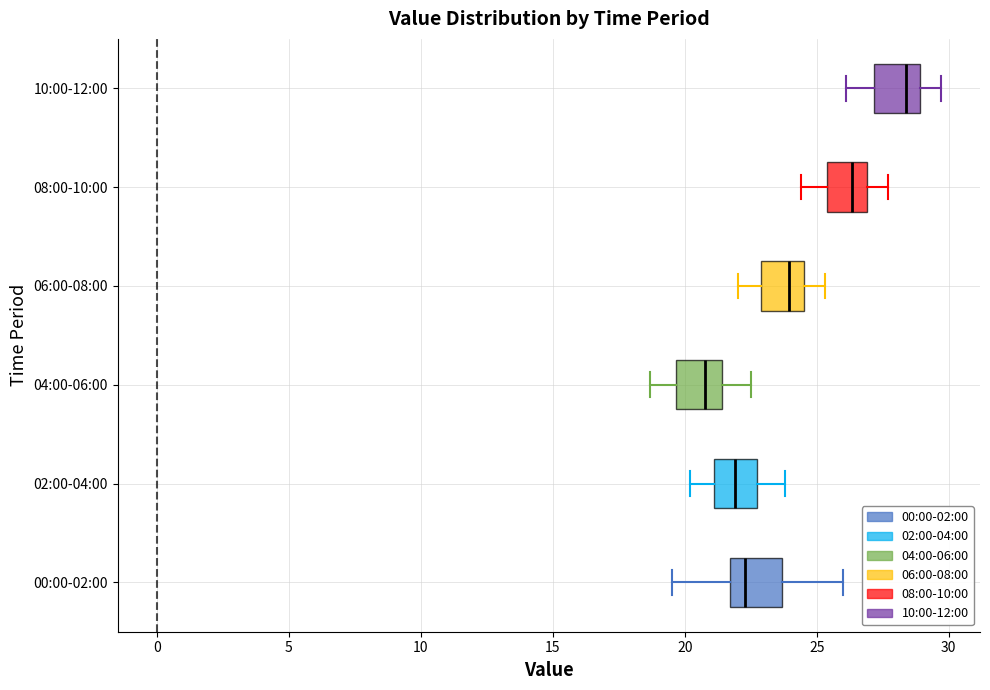

Which box's median line is the furthest to the left?

04:00-06:00